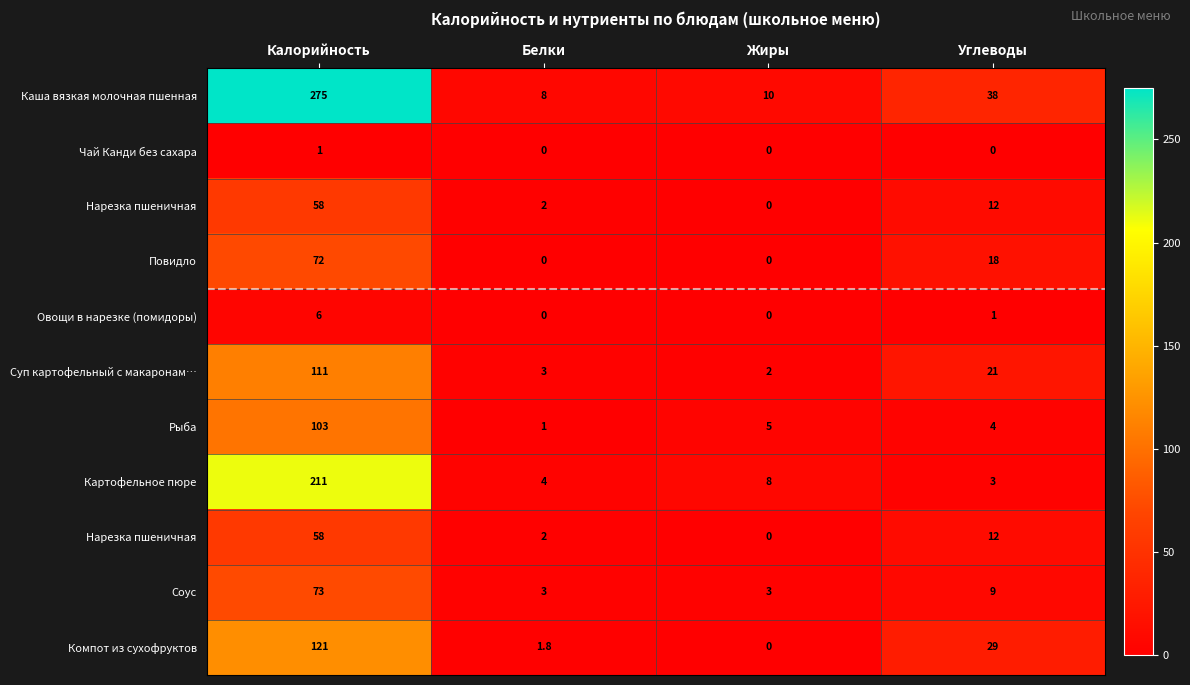

Between Калорийность and Углеводы, which is larger?

Калорийность